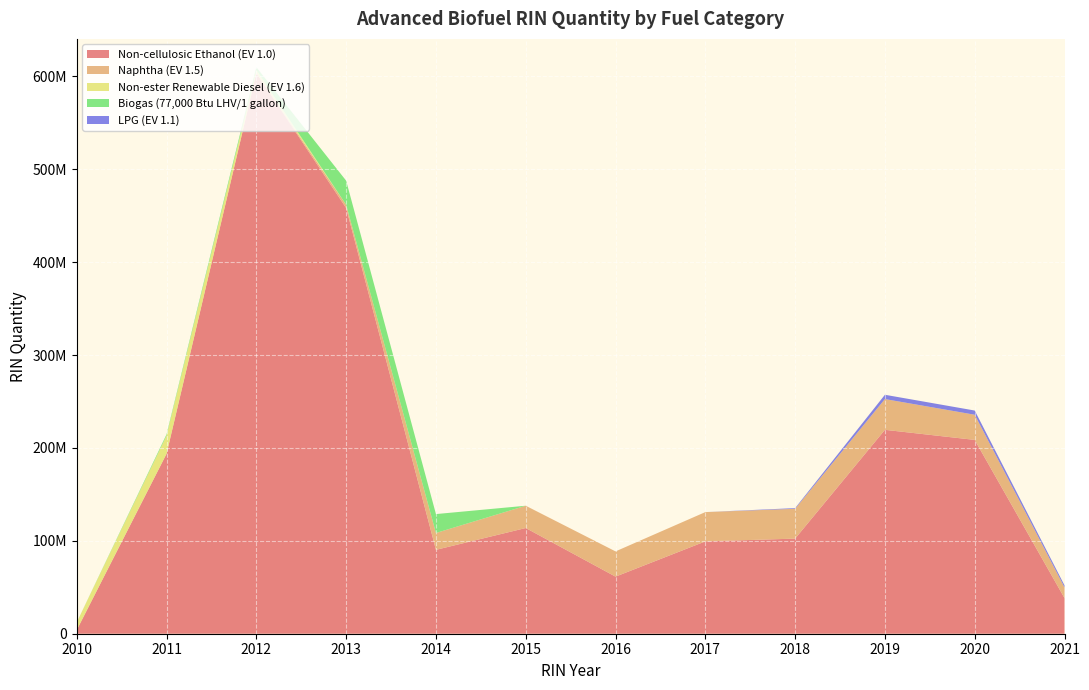

Reading left to right, extract all data points from this chart.

Non-cellulosic Ethanol (EV 1.0): 2010=4043017	2011=193748805	2012=603461683	2013=458250657	2014=90298203	2015=113785284	2016=61459280	2017=99392347	2018=102382010	2019=219495304	2020=208638249	2021=38384664
Naphtha (EV 1.5): 2010=0	2011=0	2012=0	2013=3466737	2014=18140883	2015=23988365	2016=27166789	2017=31529071	2018=32101934	2019=33093112	2020=27098319	2021=11513728
Non-ester Renewable Diesel (EV 1.6): 2010=8280103	2011=19493670	2012=3467654	2013=18579	2014=480	2015=0	2016=0	2017=0	2018=0	2019=0	2020=0	2021=0
Biogas (77,000 Btu LHV/1 gallon): 2010=0	2011=1423894	2012=2882009	2013=25934813	2014=20352691	2015=0	2016=0	2017=0	2018=0	2019=0	2020=0	2021=0
LPG (EV 1.1): 2010=0	2011=0	2012=0	2013=0	2014=0	2015=0	2016=0	2017=0	2018=726068	2019=4630318	2020=4514323	2021=2185691